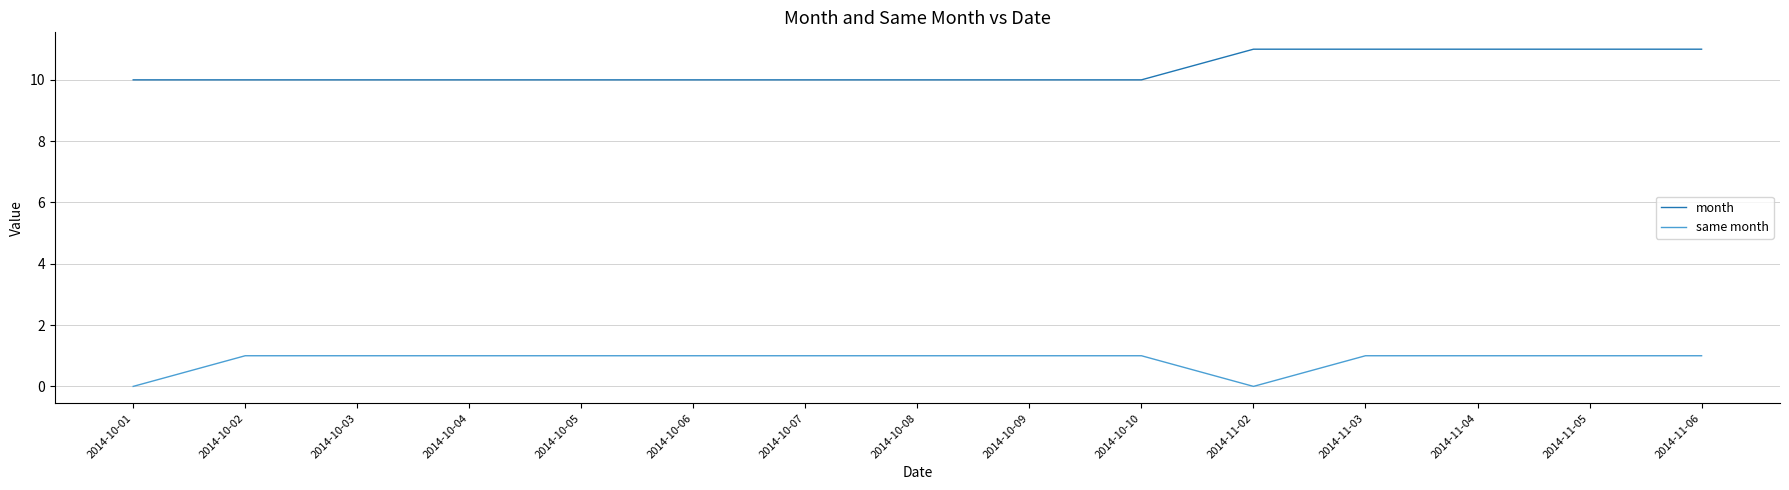

What is the maximum value for month?

11